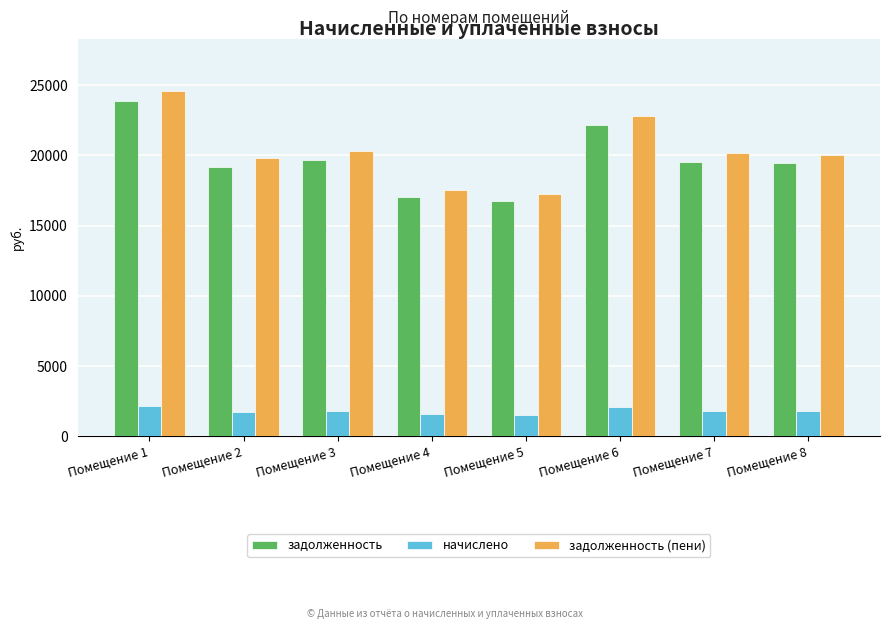

What is the spread (max minus min) of values at Помещение 1?

22415.2